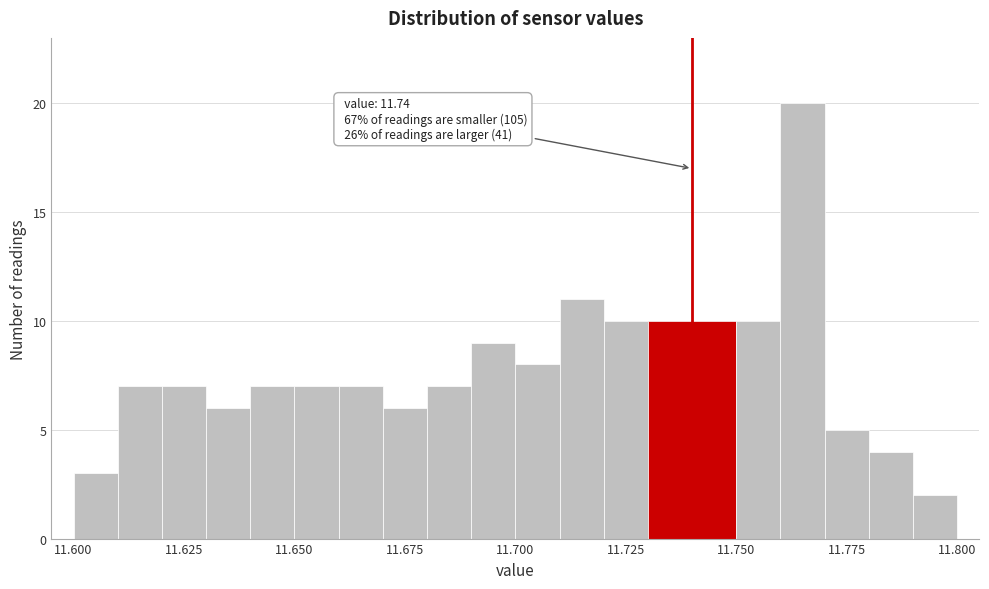

Read against the x-axis, roughly where is the centre of the tallest bar?

11.765